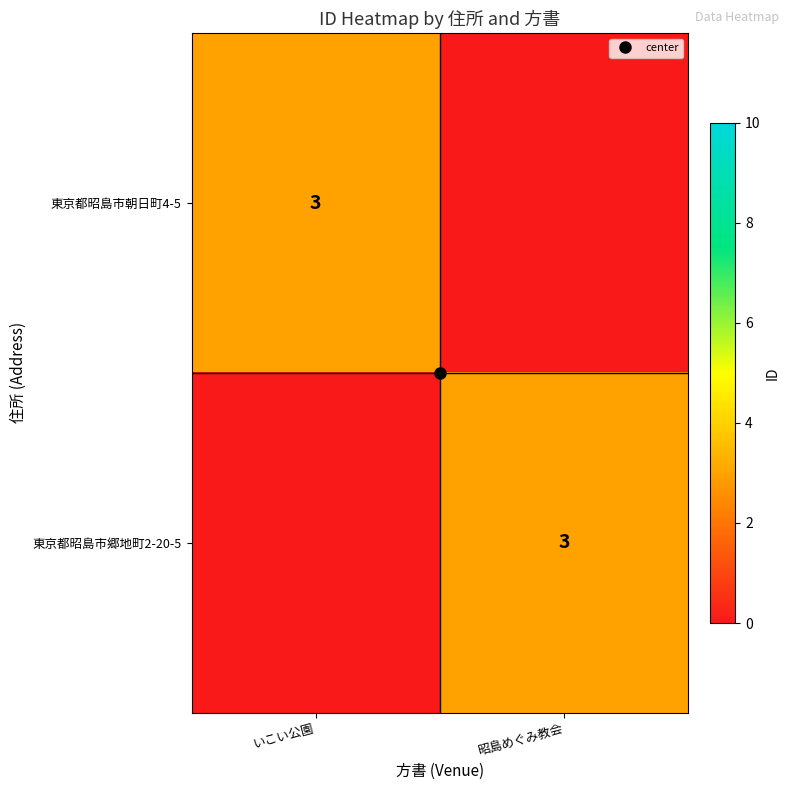

Which series has the widest spread of values?

東京都昭島市朝日町4-5